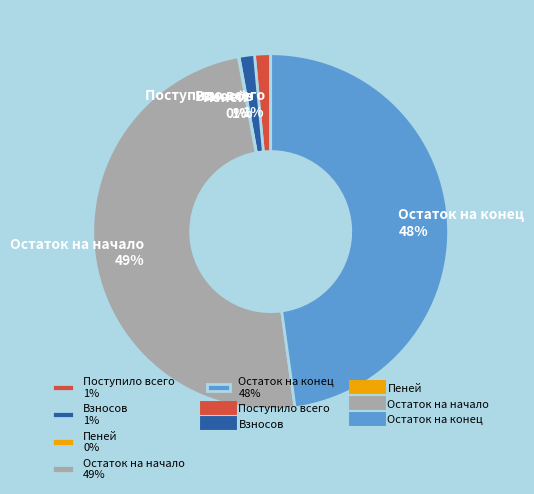

Which has a higher value, Остаток на начало or Остаток на конец?

Остаток на начало